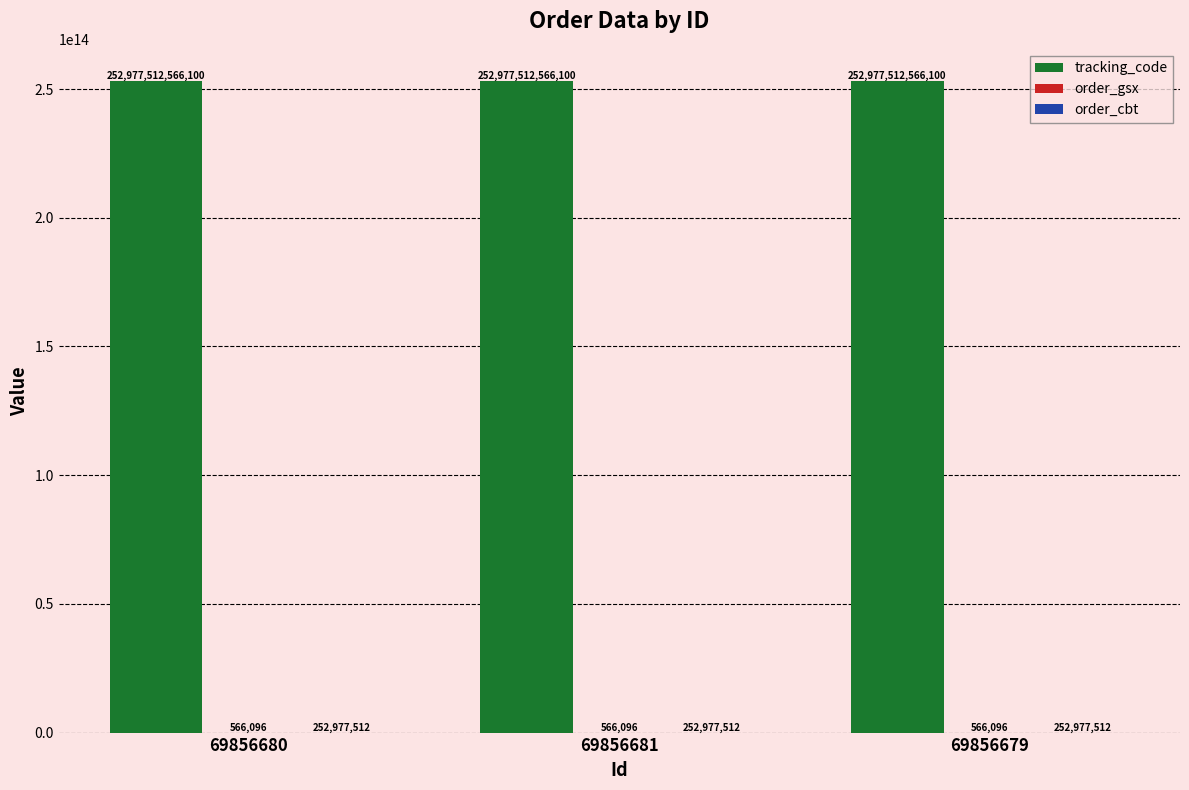

The value of tracking_code at 69856679 is 170091025517329. True or false?

False